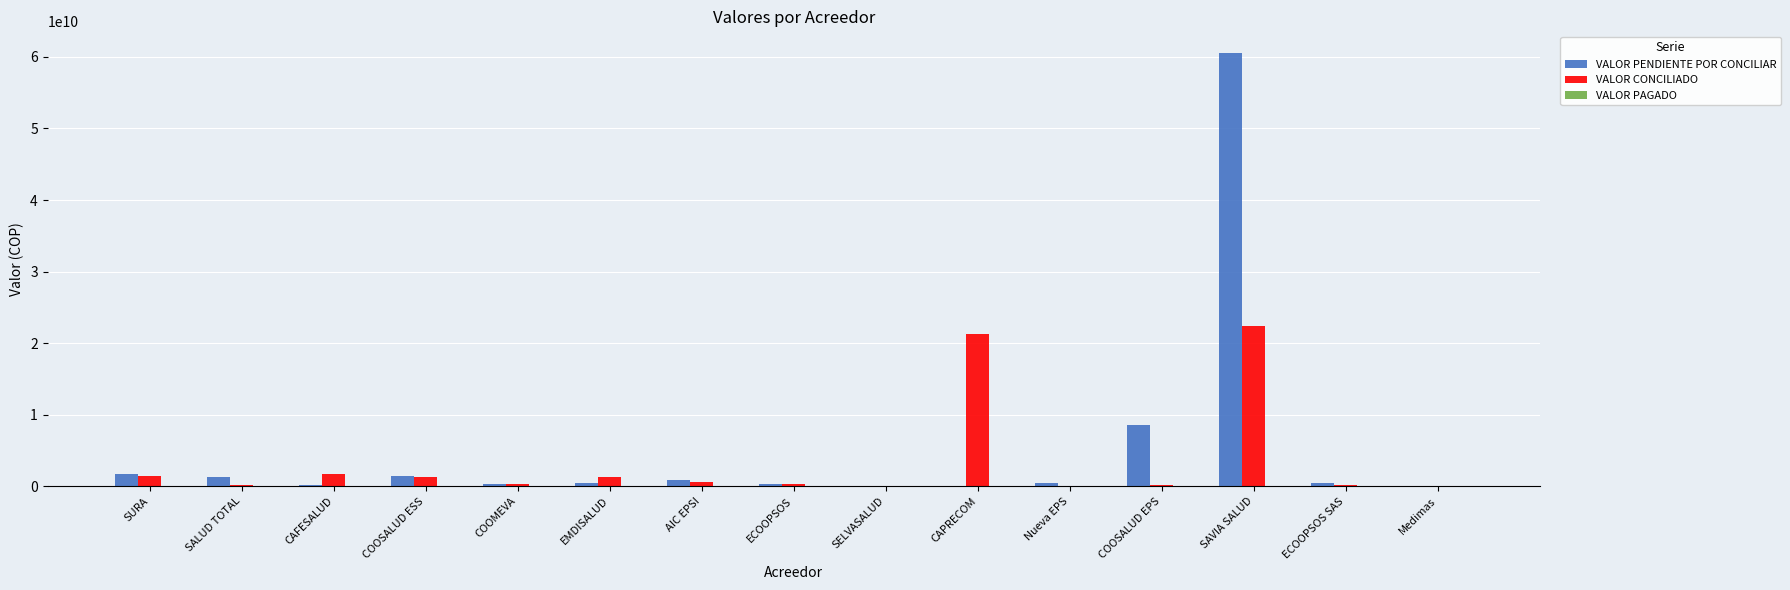

Does the chart contain stacked bars?

No